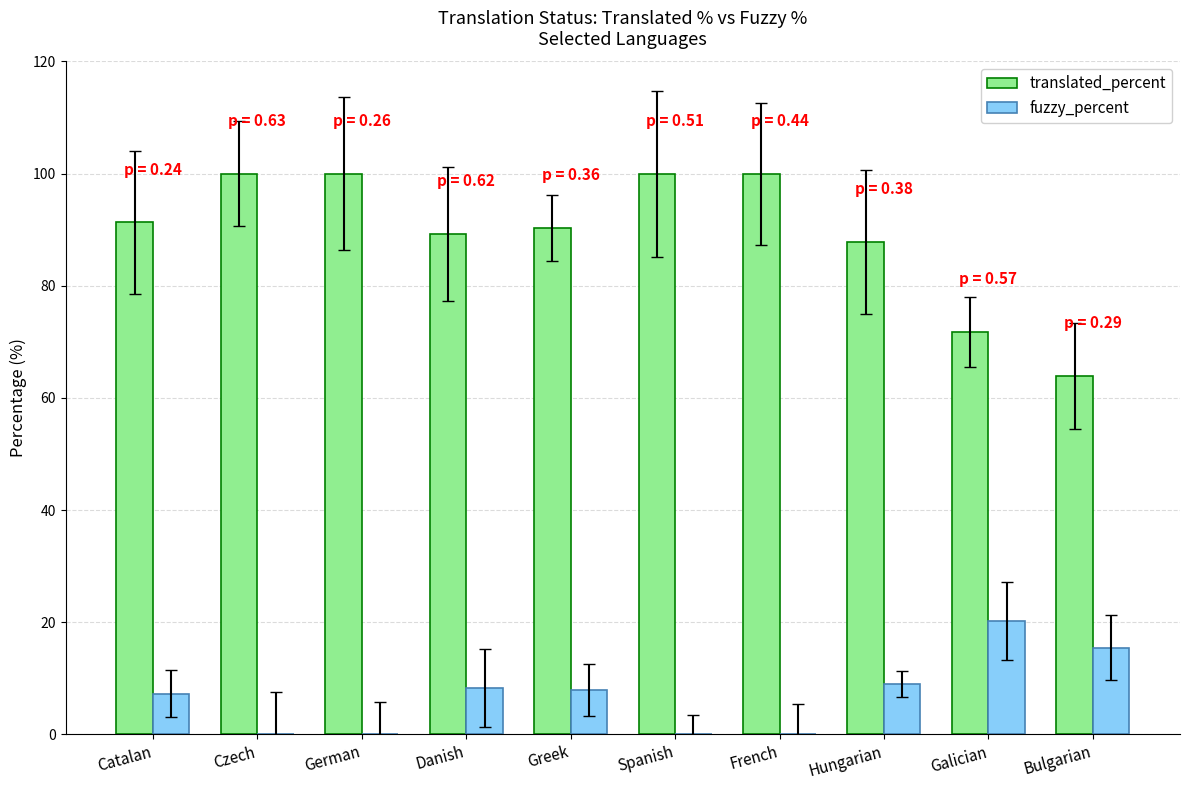

What is the maximum value for translated_percent?

100.0